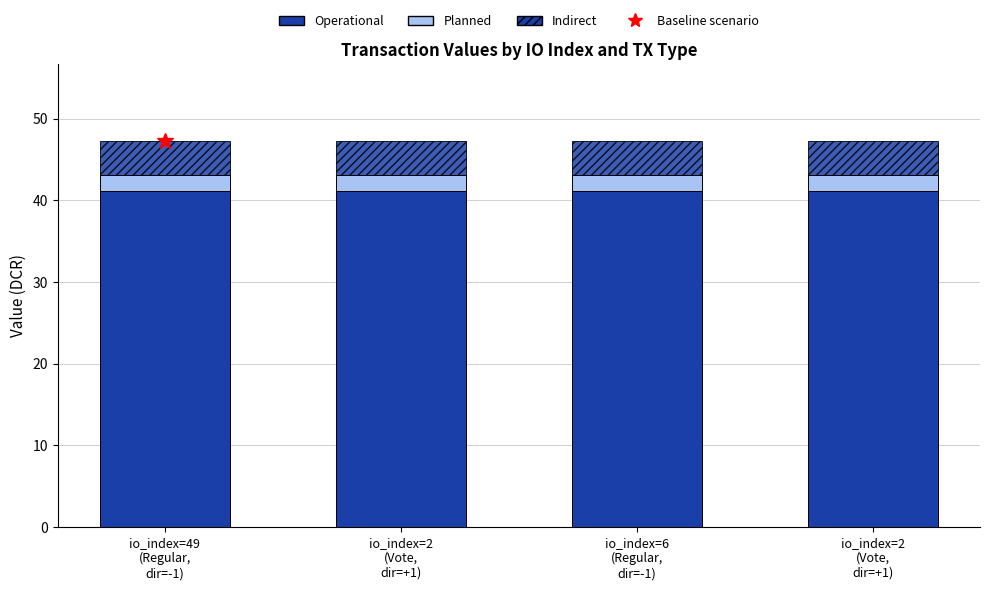

How many data points does each series have?

4